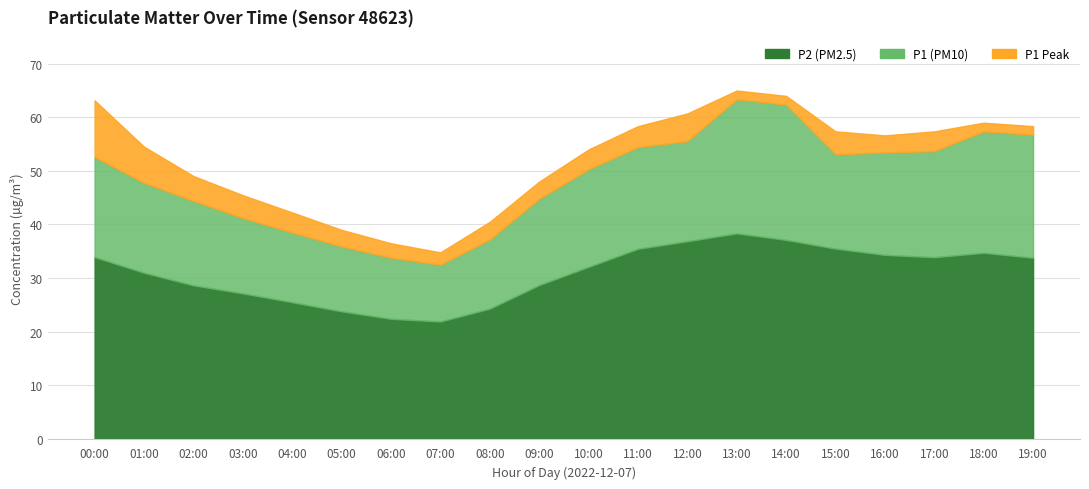

What is the minimum value for P1 Peak?

34.8